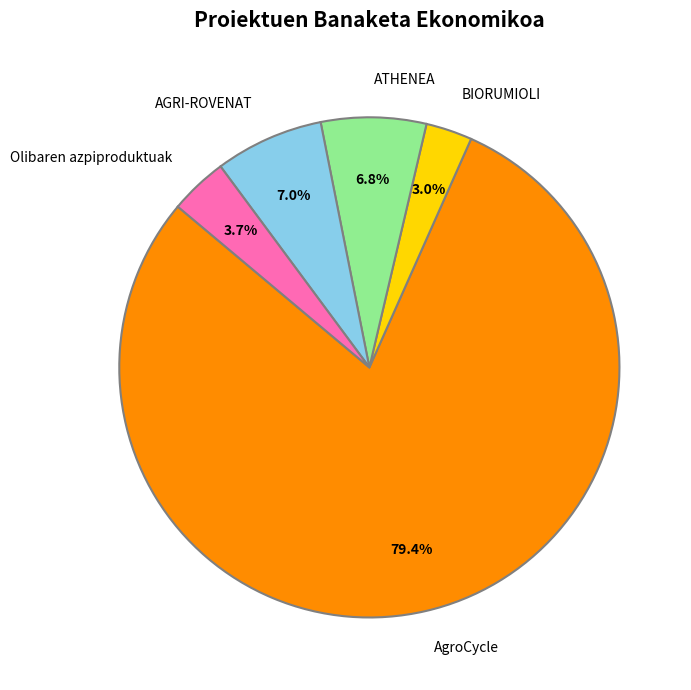

How many slices are in this pie chart?

5